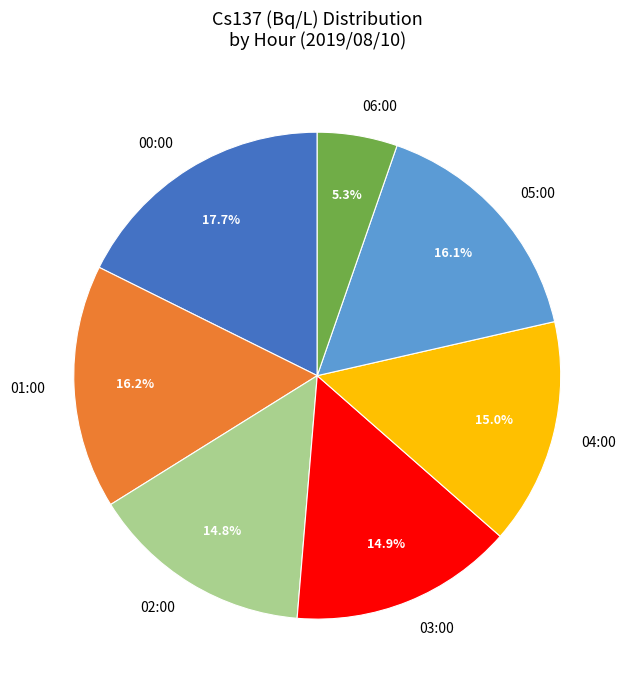

Between 00:00 and 04:00, which is larger?

00:00